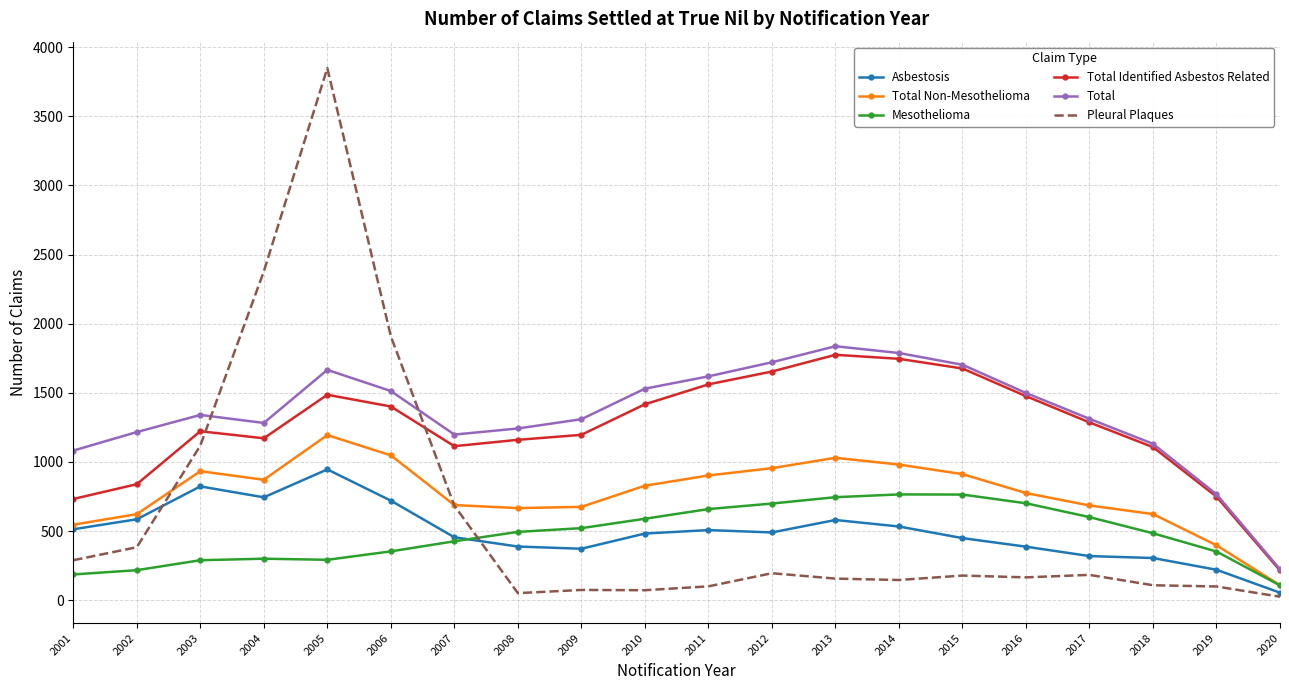

At which category does Total Identified Asbestos Related reach its first local valley?

2004